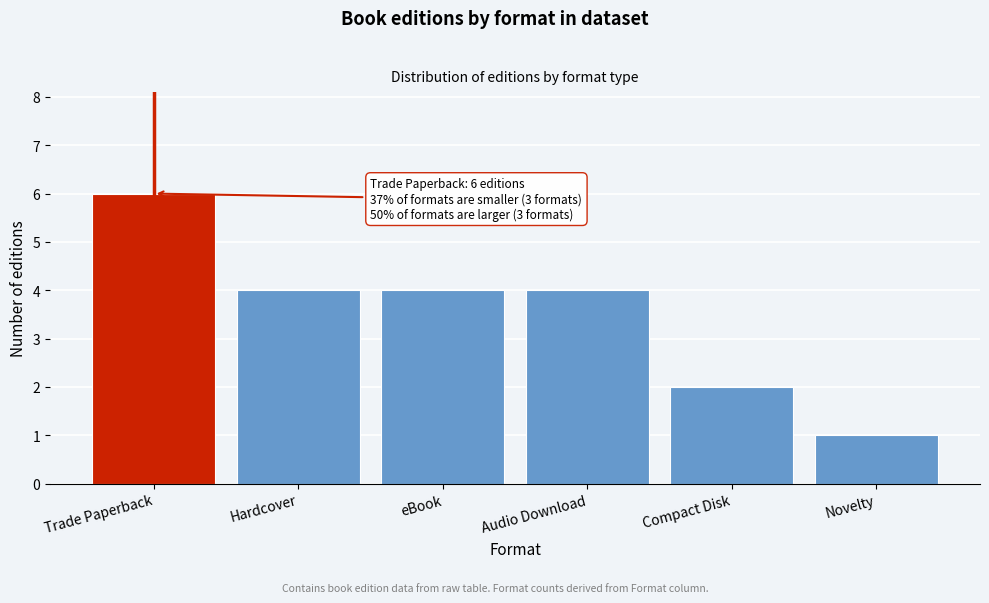

Reading right to left, extract all data points from this chart.

Novelty=1	Compact Disk=2	Audio Download=4	eBook=4	Hardcover=4	Trade Paperback=6